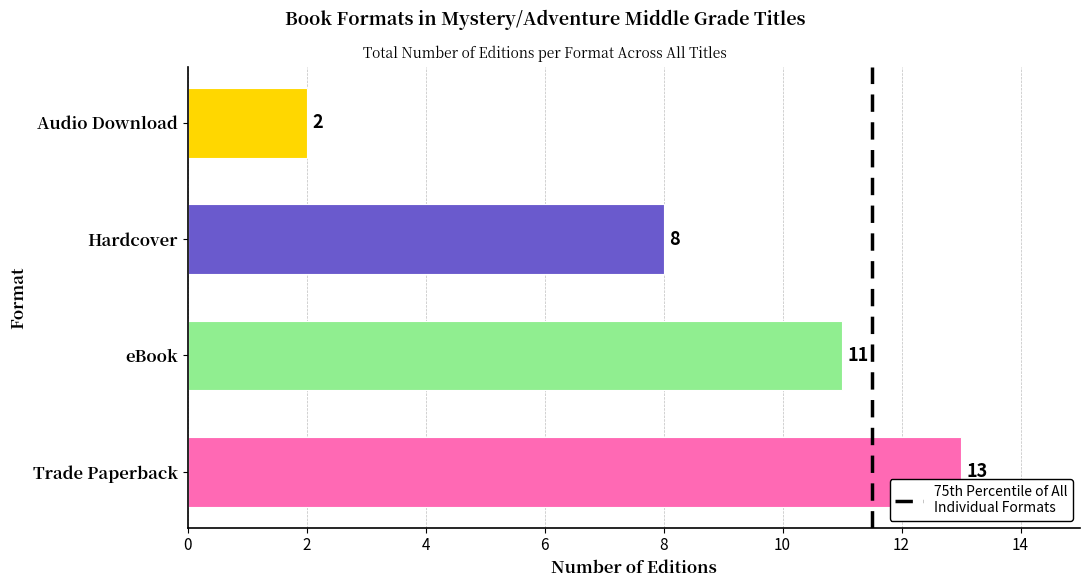

The chart shows a value of 5 at eBook. True or false?

False